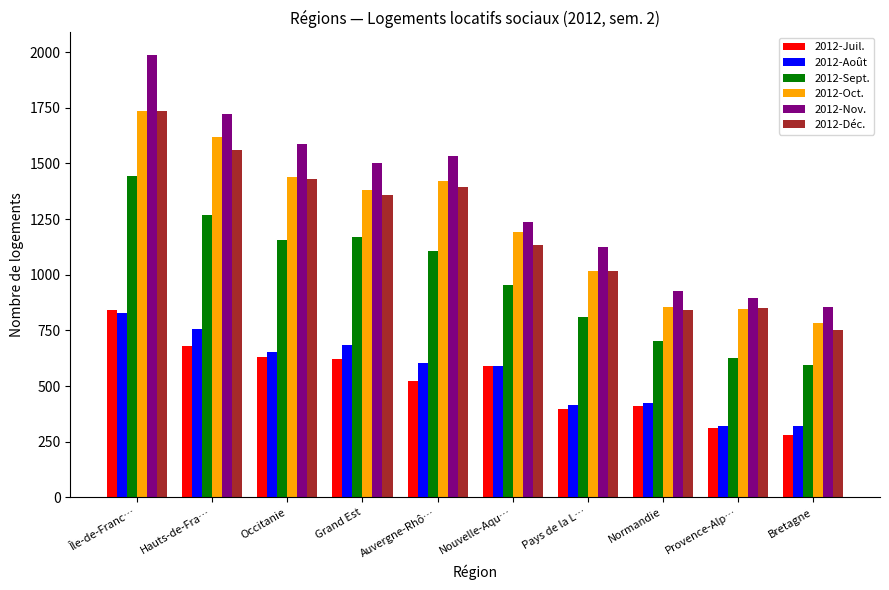

At which label does 2012-Oct. first exceed 1381?

Île-de-Franc…